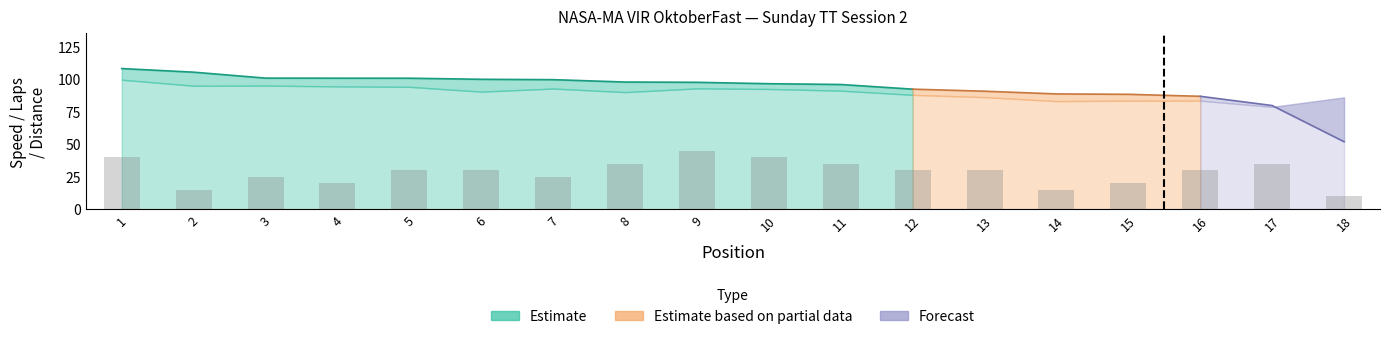

What is the ratio of the value at 11 to the value at 13?

1.2